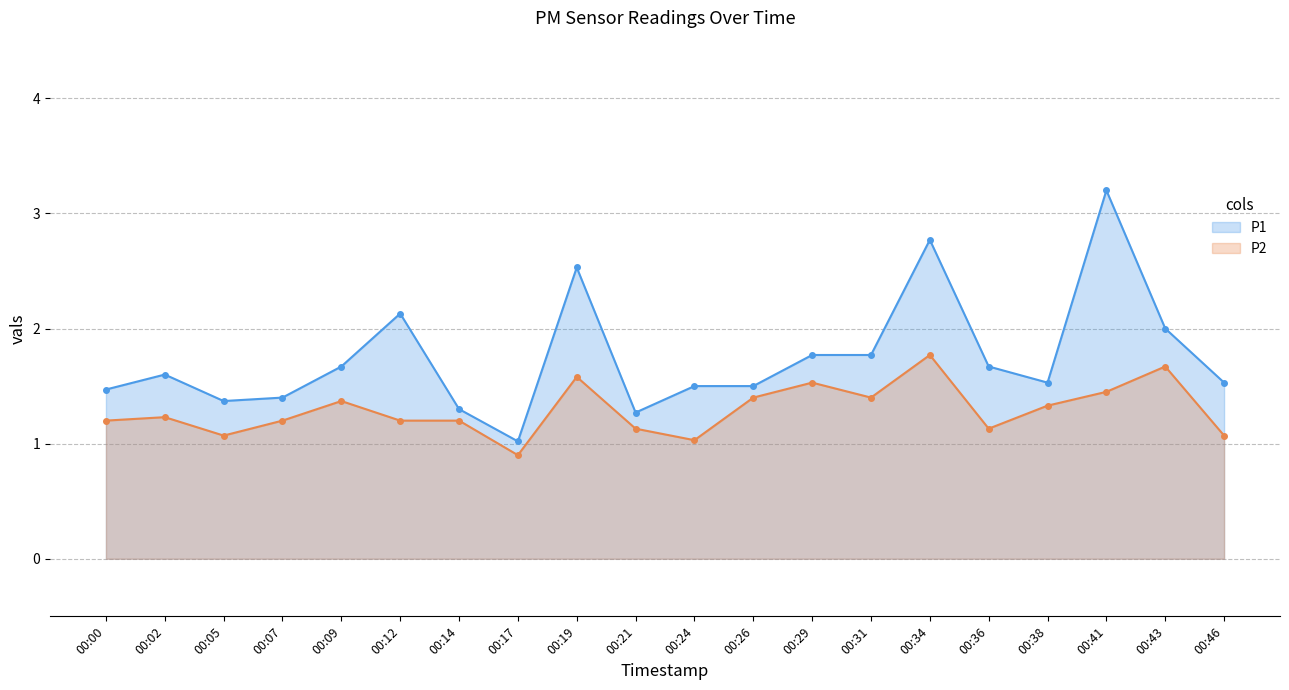

At which category is the sum across all series the highest?

00:41